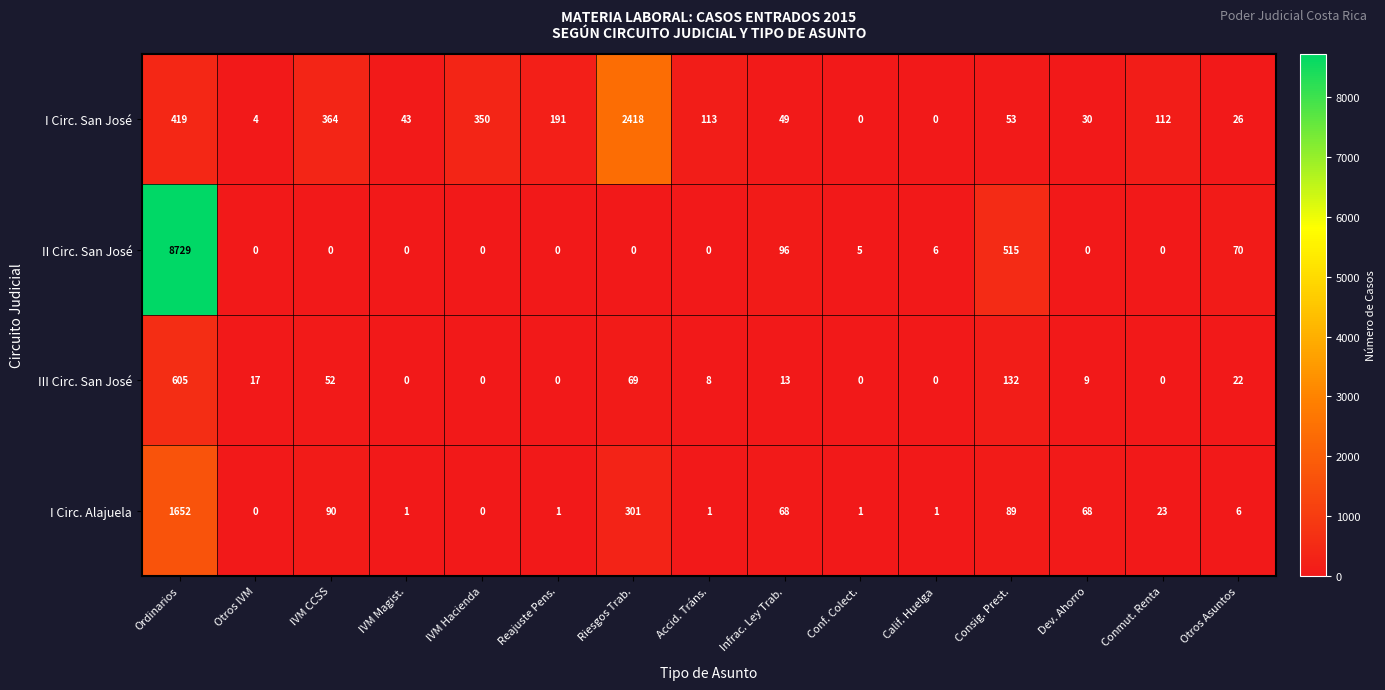

Is it true that I Circ. San José equals 0 at Conf. Colect.?

True